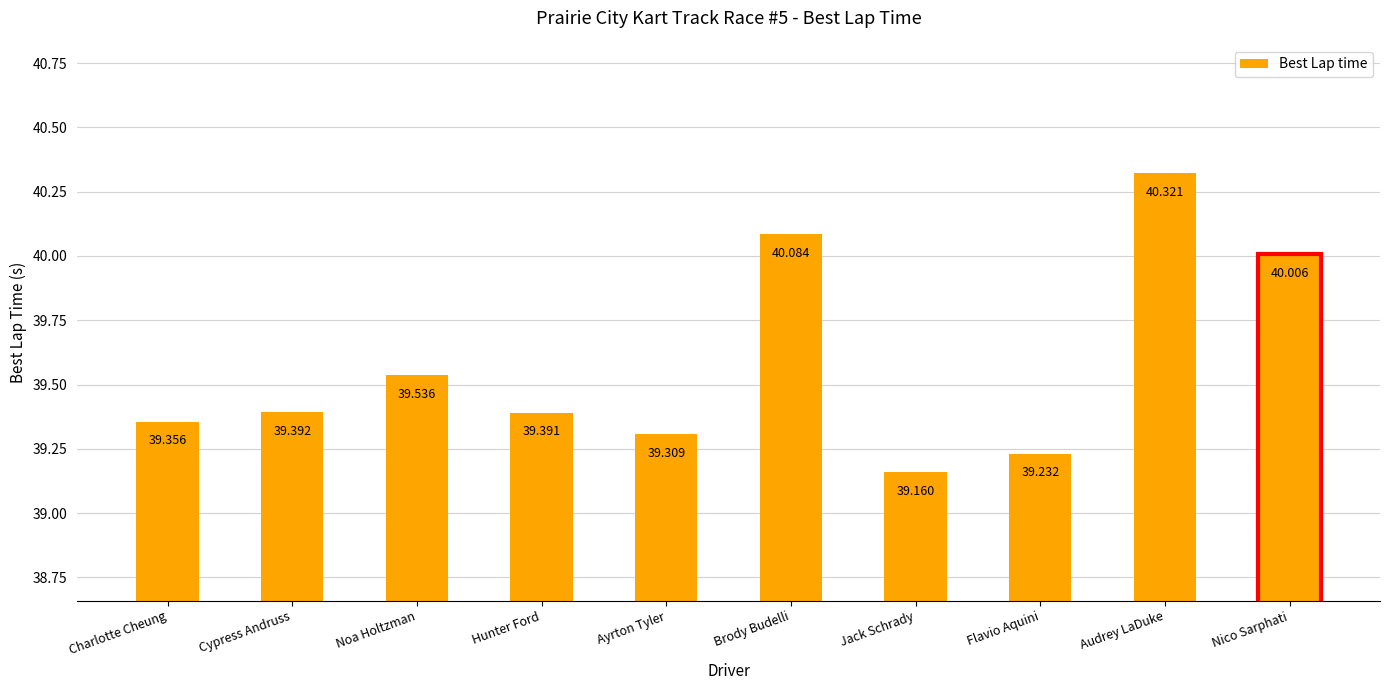

Rank the categories by value from highest to lowest.

Audrey LaDuke, Brody Budelli, Nico Sarphati, Noa Holtzman, Cypress Andruss, Hunter Ford, Charlotte Cheung, Ayrton Tyler, Flavio Aquini, Jack Schrady